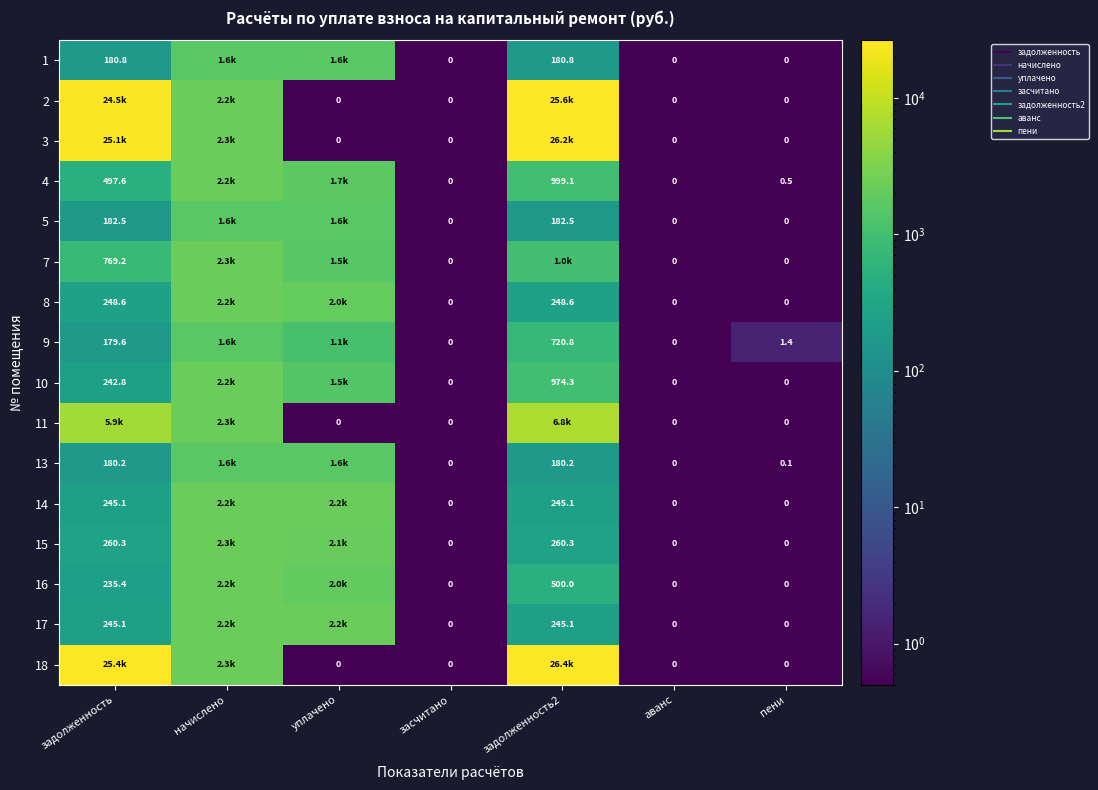

The 1 series shows 180.8 at задолженность2. True or false?

True